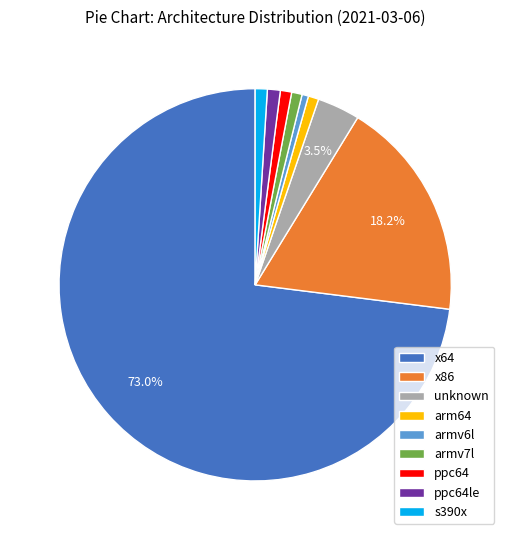

Is it true that armv7l is 1% of the pie?

True